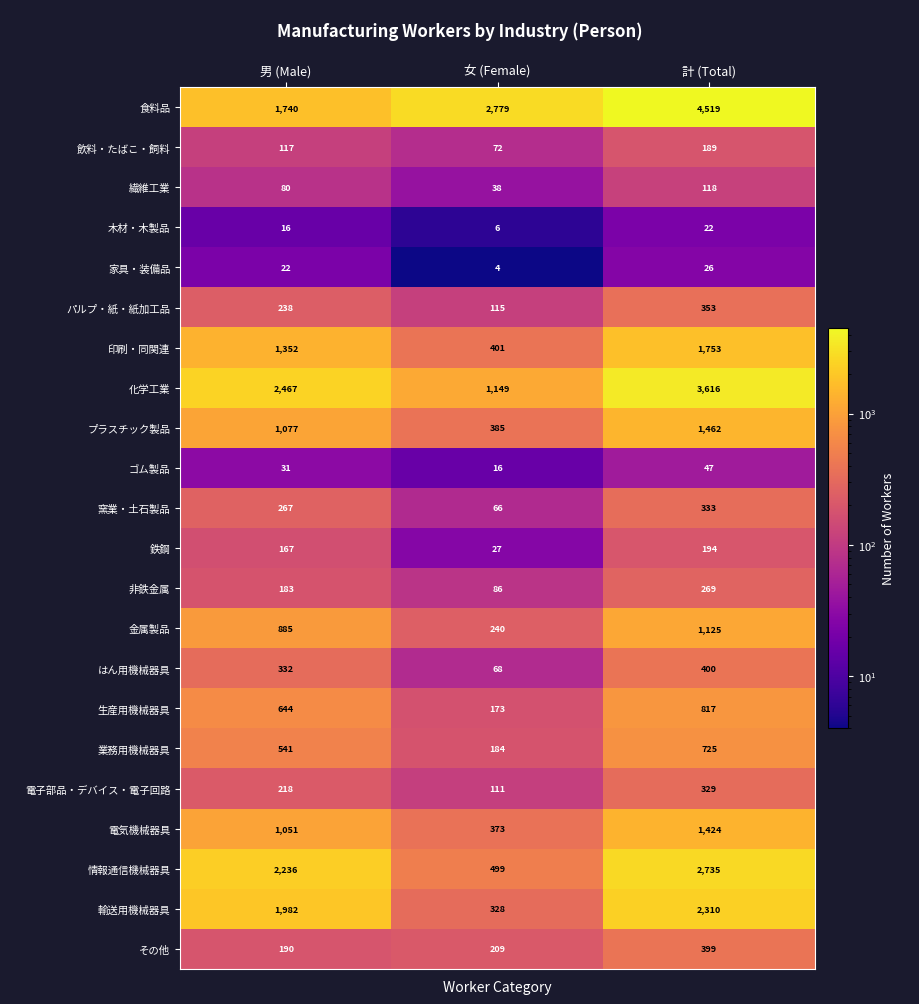

At which label is 業務用機械器具 closest to 454?

男 (Male)